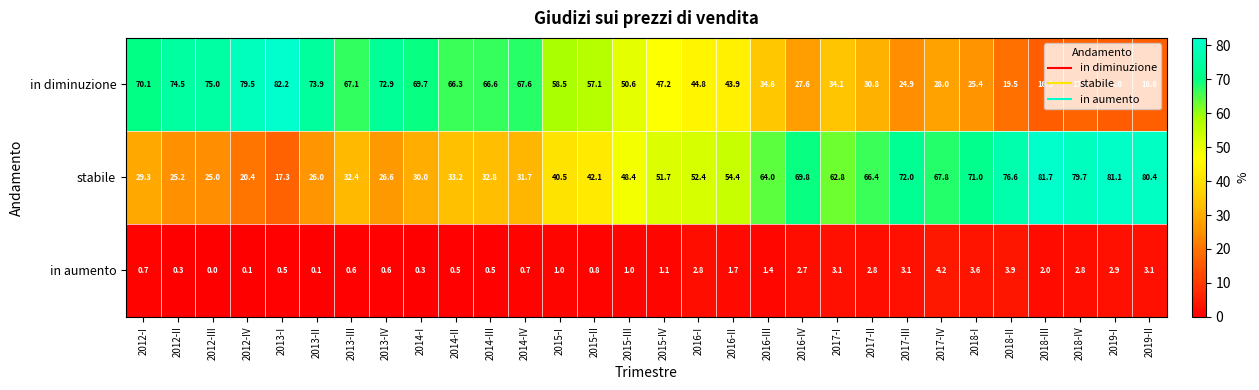

What is the difference between the stabile values at 2016-II and 2015-II?

12.3